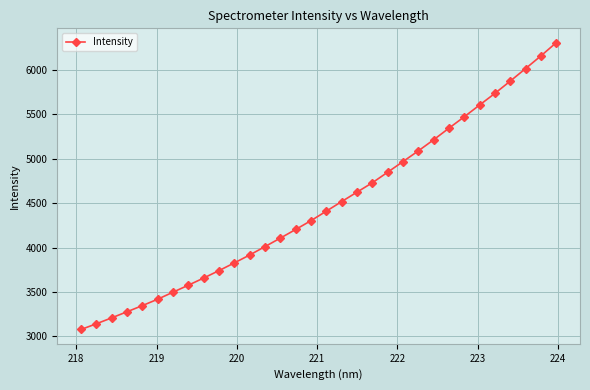

What is the minimum value shown in the chart?

3077.4